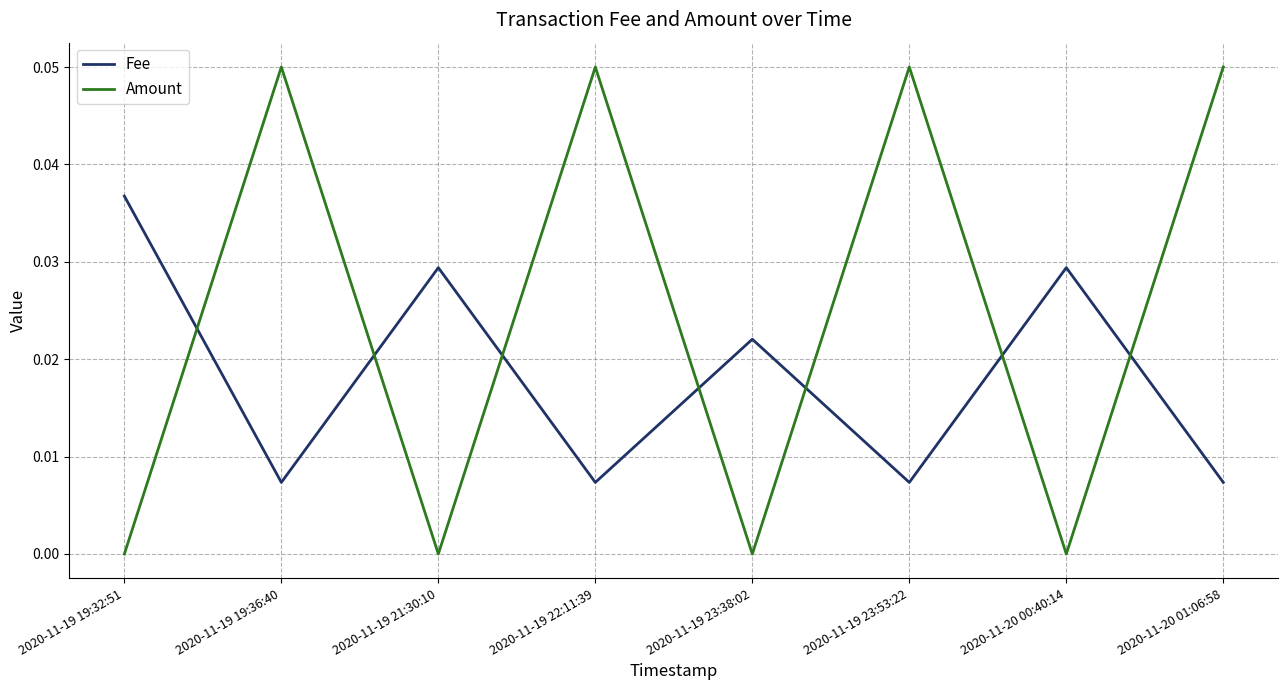

Is the value of Fee at 2020-11-19 23:38:02 greater than the value of Amount at 2020-11-19 23:38:02?

Yes